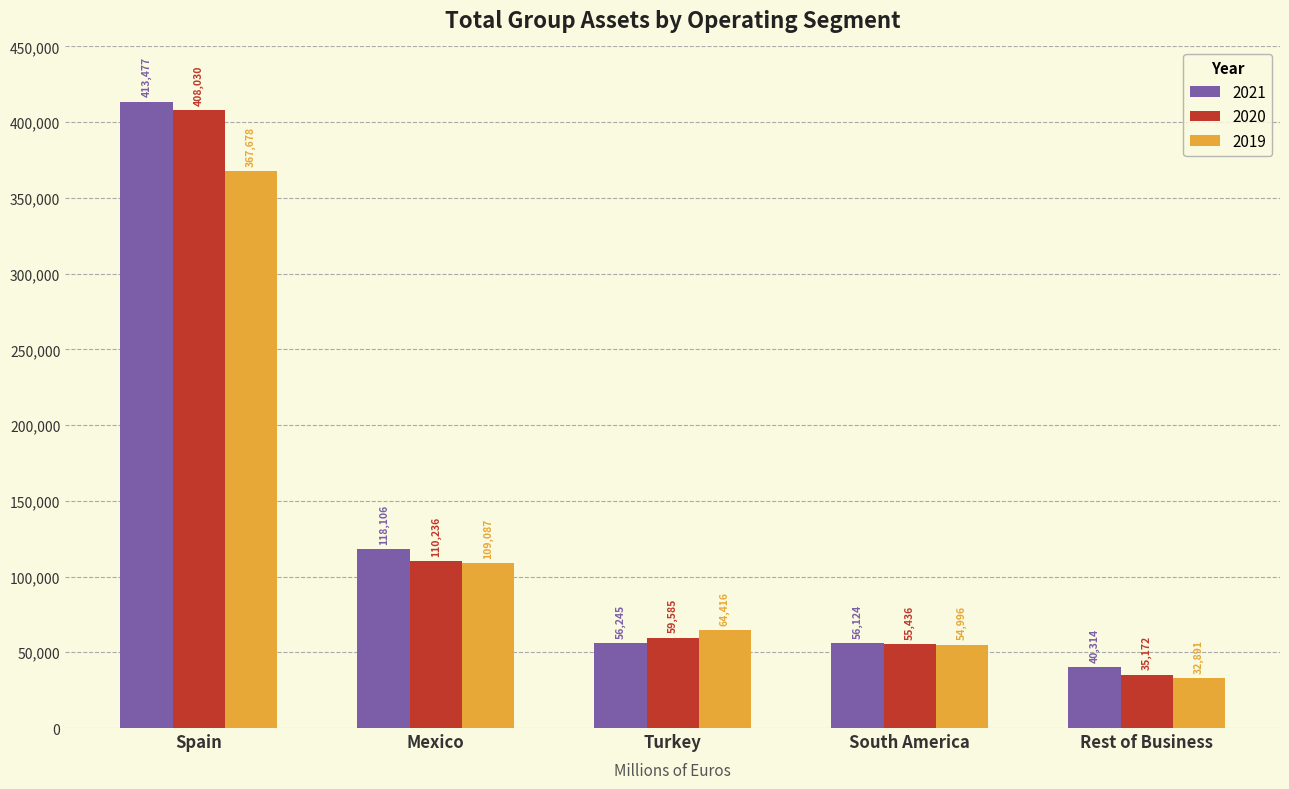

What is the difference between the maximum and minimum values in the 2021 series?

373163